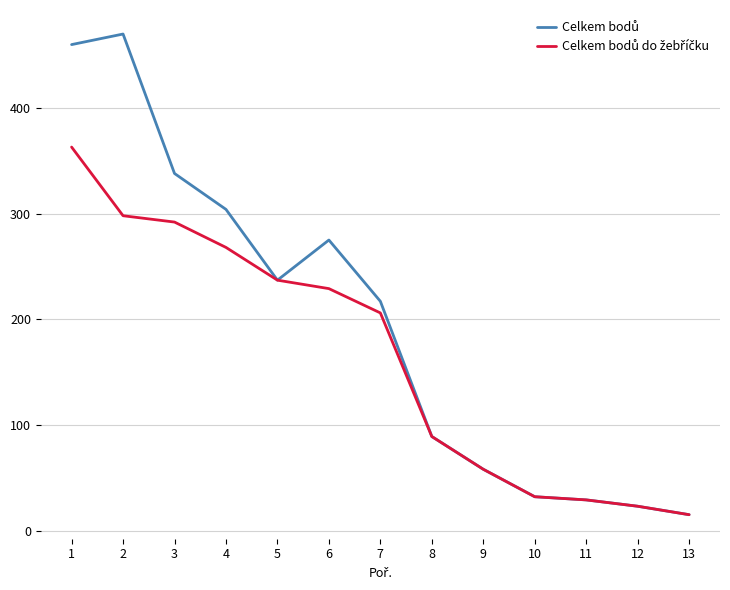

What is the total value across all series at 3?

630